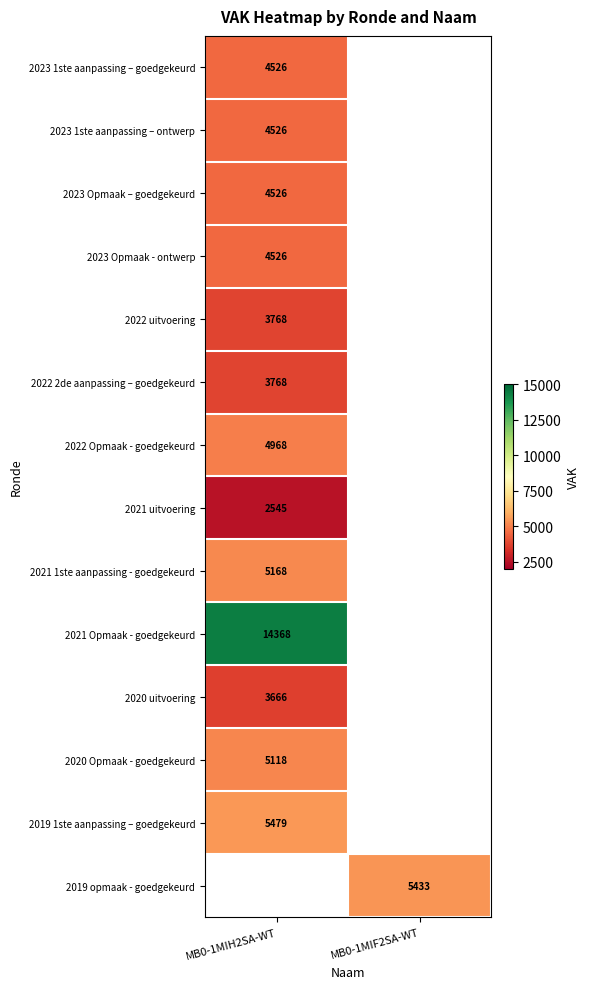

The value of 2020 uitvoering at MB0-1MIH2SA-WT is 3666. True or false?

True